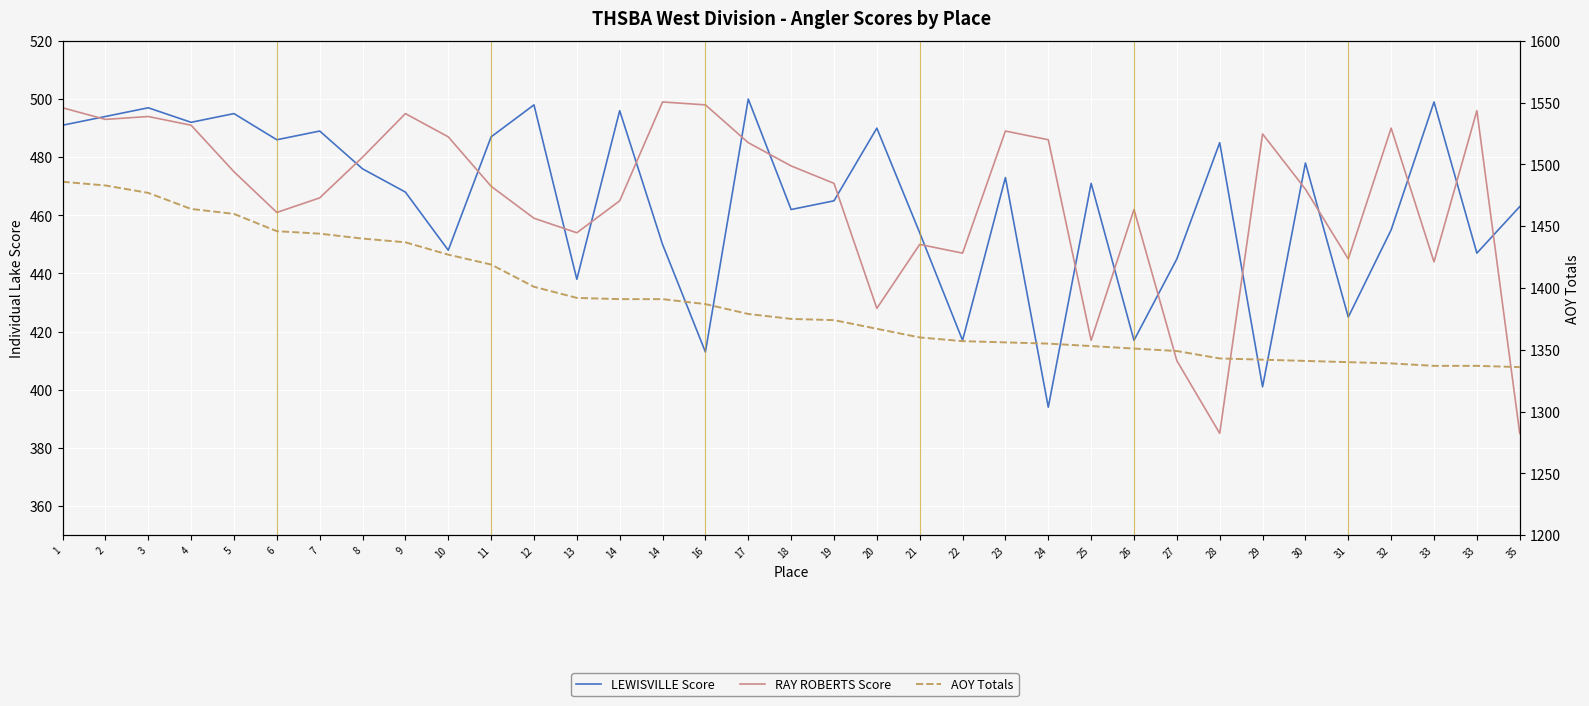

Count the number of data series in this chart.

3